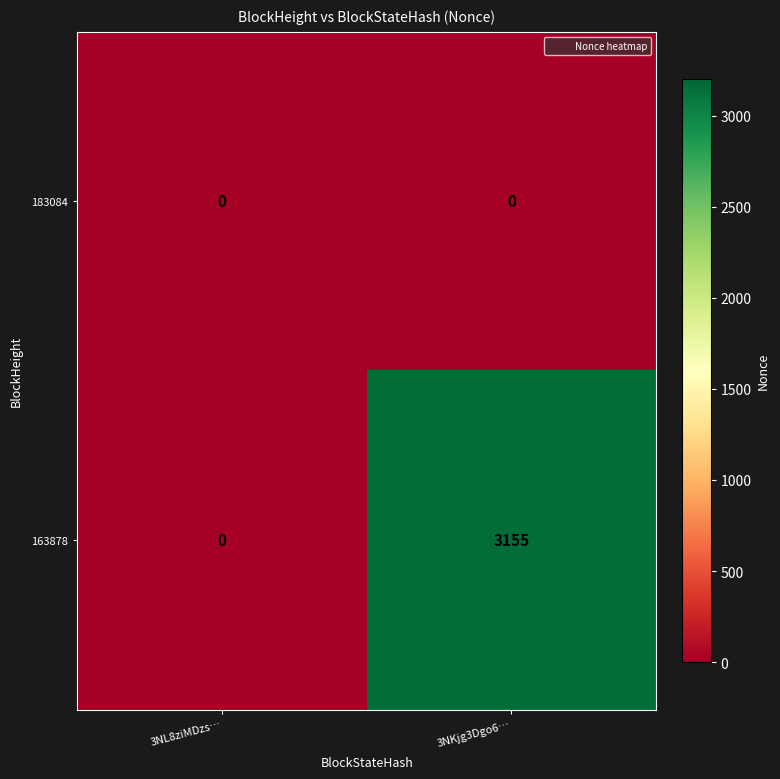

Which series has the widest spread of values?

163878